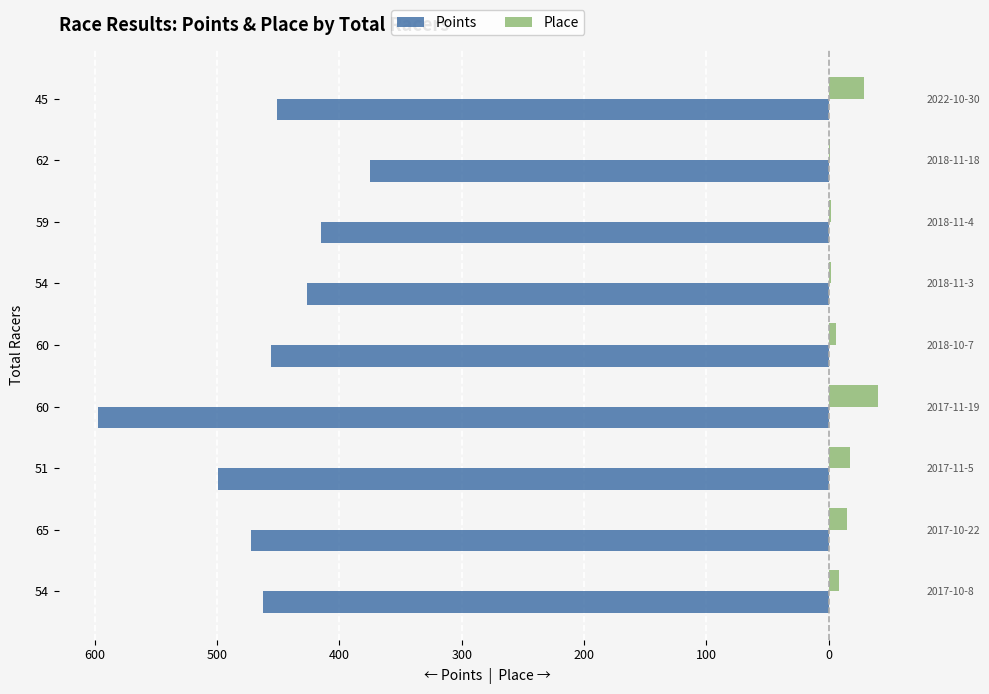

Reading left to right, what are all the values shown in this chart?

Points: -462.7	-472.2	-499.5	-597.4	-455.6	-426.6	-414.9	-374.7	-451.0
Place: 8.0	15.0	17.0	40.0	6.0	2.0	2.0	1.0	29.0